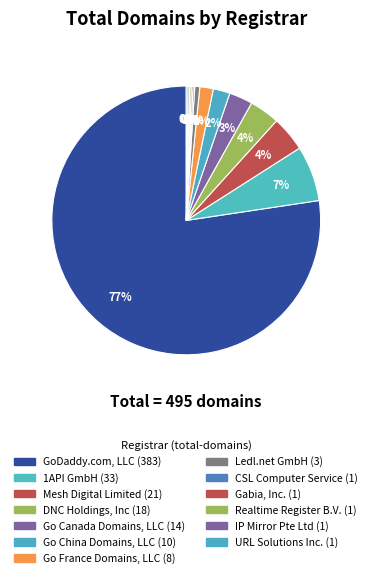

What percentage do Gabia, Inc. and Go China Domains, LLC together represent?

2.2%